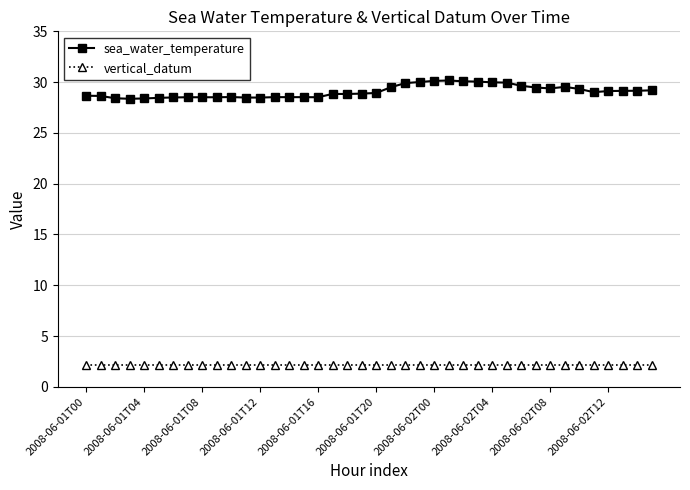

True or false: vertical_datum and sea_water_temperature cross at least once.

False